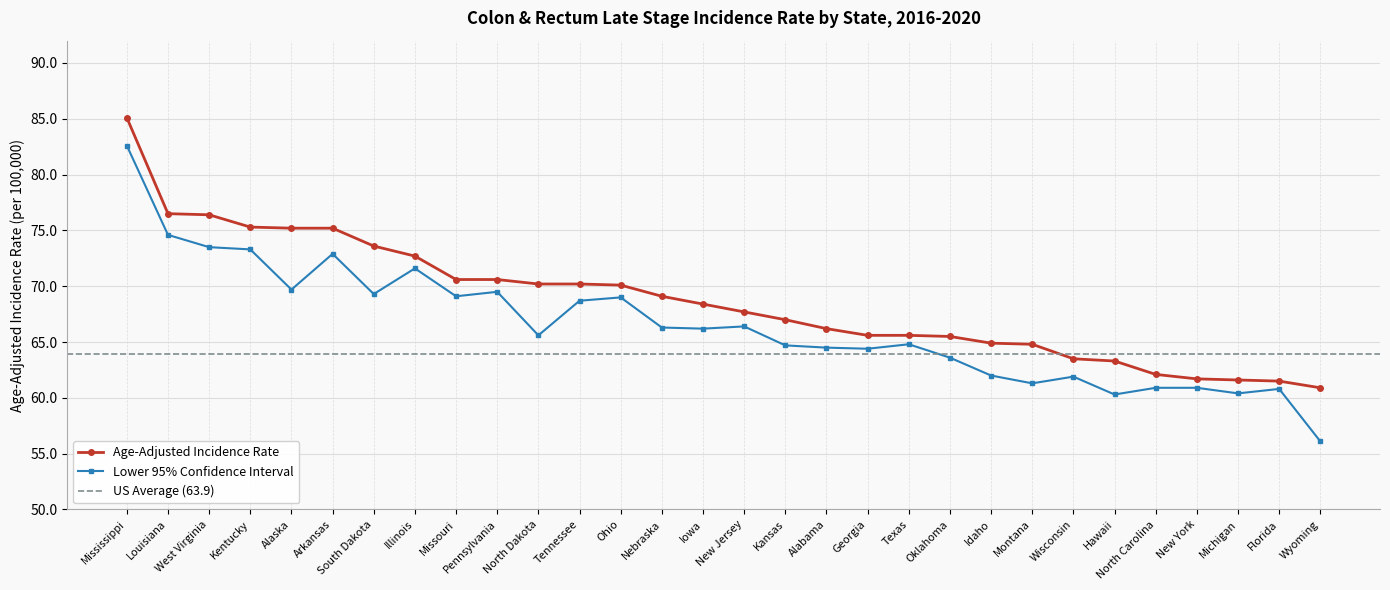

What is the average value of the Age-Adjusted Incidence Rate series?

68.7